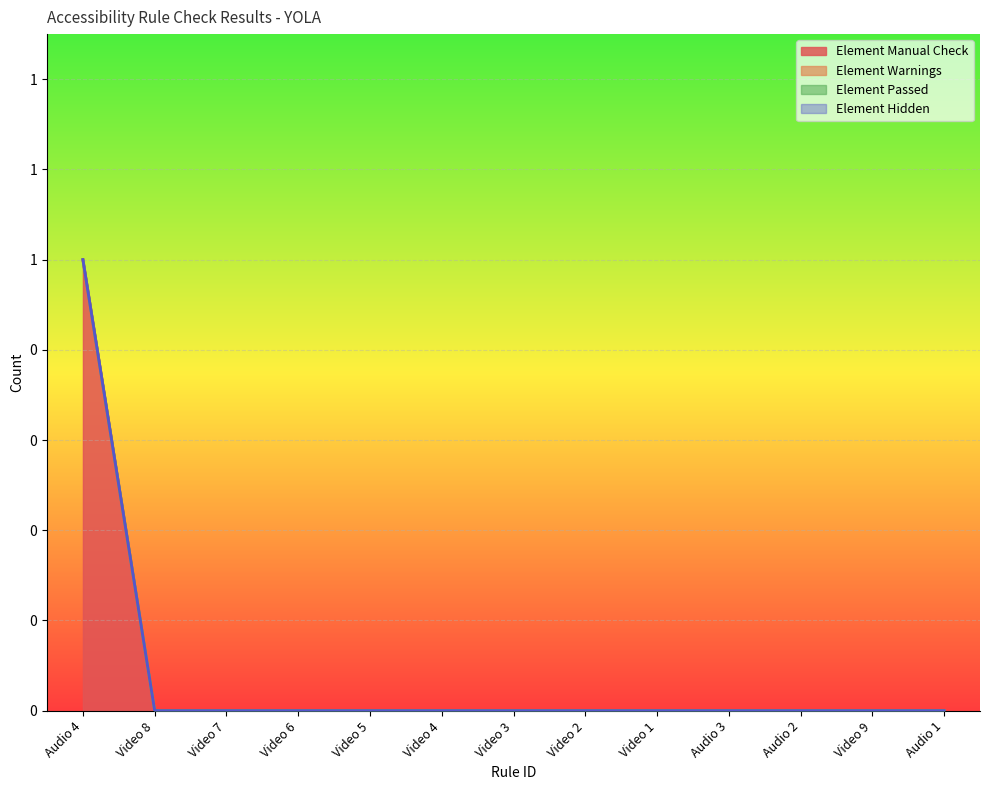

True or false: Element Warnings and Element Manual Check intersect in this chart.

False